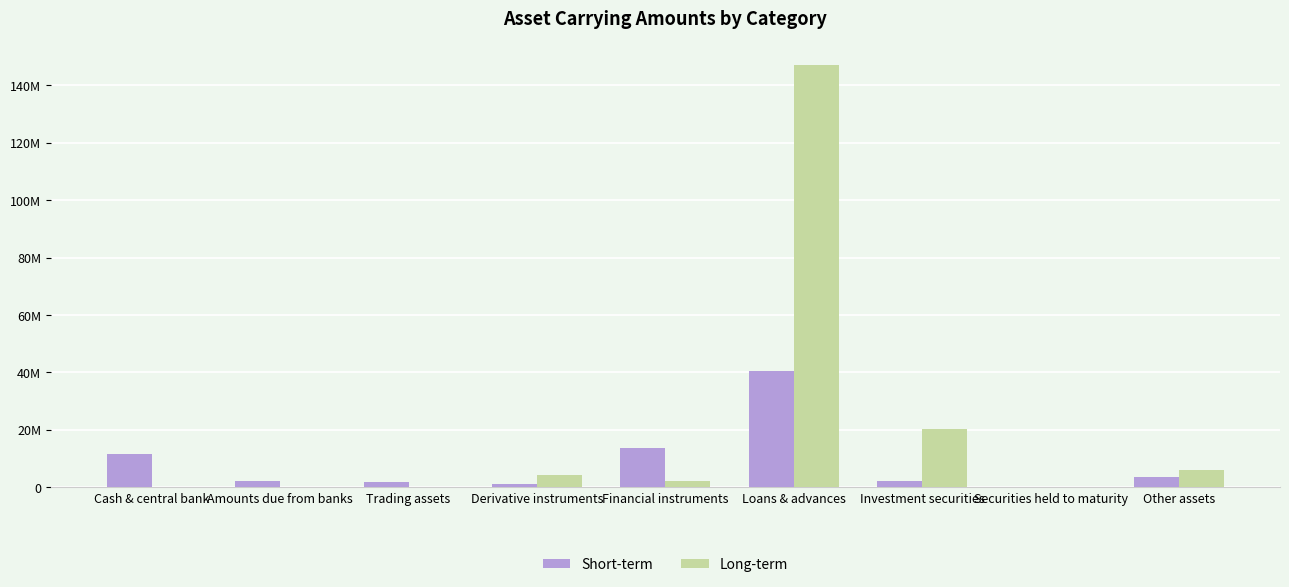

What are all the series names shown in the legend?

Short-term, Long-term